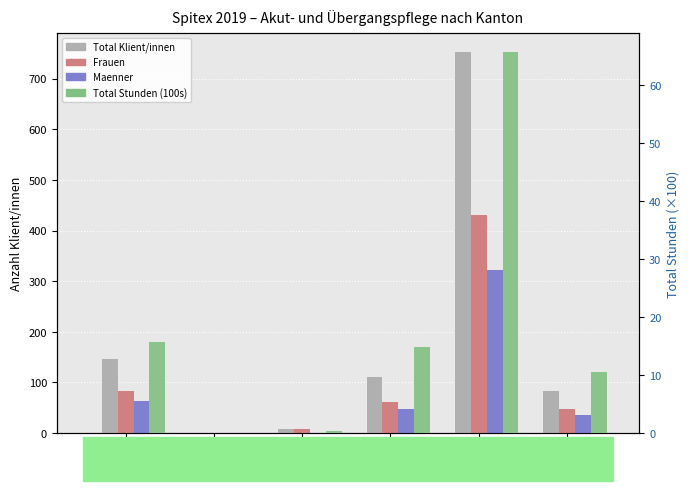

What is the label of the 6th bar from the right?

ZH